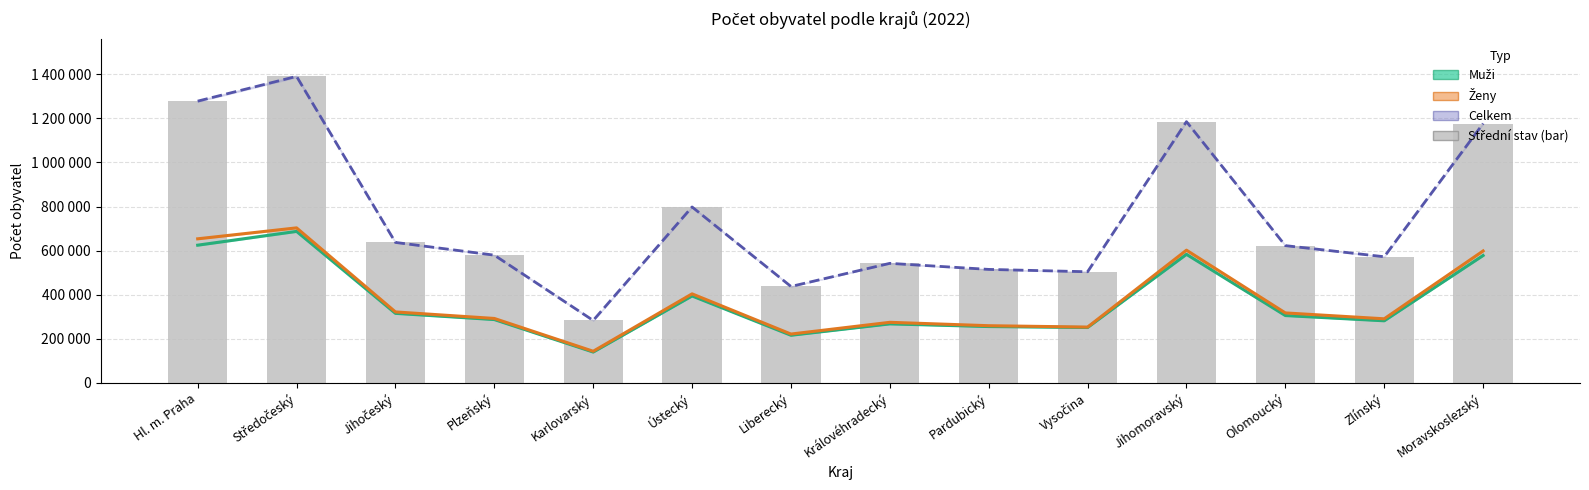

Reading right to left, transcribe all the data shown in this chart.

Muži (střední stav): 577829	281528	305362	583090	251074	255448	267544	215890	394233	139729	287159	315312	687209	624630
Ženy (střední stav): 598483	290624	317268	601949	252997	259280	274670	221417	403787	143365	292182	321810	703148	653505
Celkem (střední stav): 1176312	572152	622630	1185039	504071	514728	542214	437307	798020	283094	579341	637122	1390357	1278135